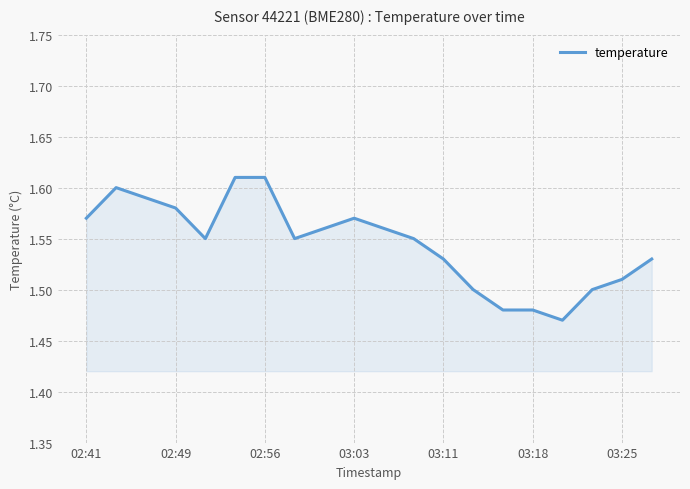

What is the difference between the maximum and minimum values?

0.1